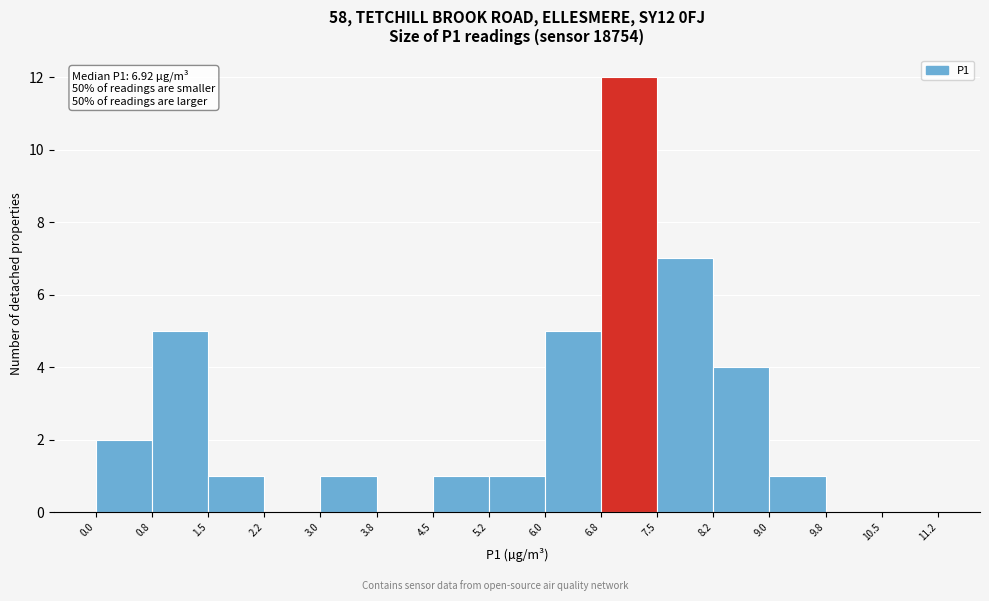

Which range on the x-axis has the tallest bar?

6.8 to 7.5